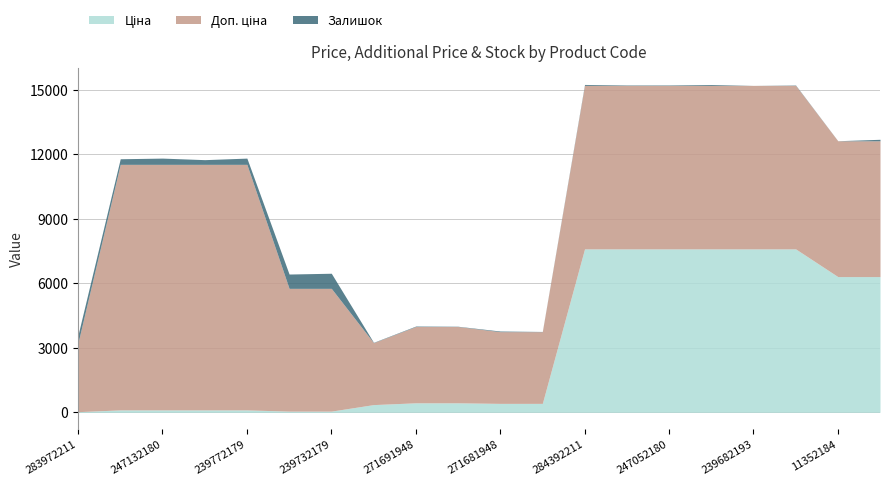

Reading left to right, what are all the values shown in this chart?

Ціна: 32.0	114.1	114.1	114.1	114.1	57.0	57.0	359.9	443.1	443.1	416.6	416.6	7596.5	7596.5	7596.5	7596.5	7596.5	7596.5	6308.8	6308.8
Доп. ціна: 3205.0	11410.0	11410.0	11410.0	11410.0	5705.0	5705.0	2878.8	3545.0	3545.0	3332.5	3332.5	7596.5	7596.5	7596.5	7596.5	7596.5	7596.5	6308.8	6308.8
Залишок: 360.0	260.0	290.0	218.0	290.0	665.0	702.0	15.0	22.0	13.0	30.0	10.0	44.0	20.0	21.0	41.0	0.0	17.0	4.0	71.0